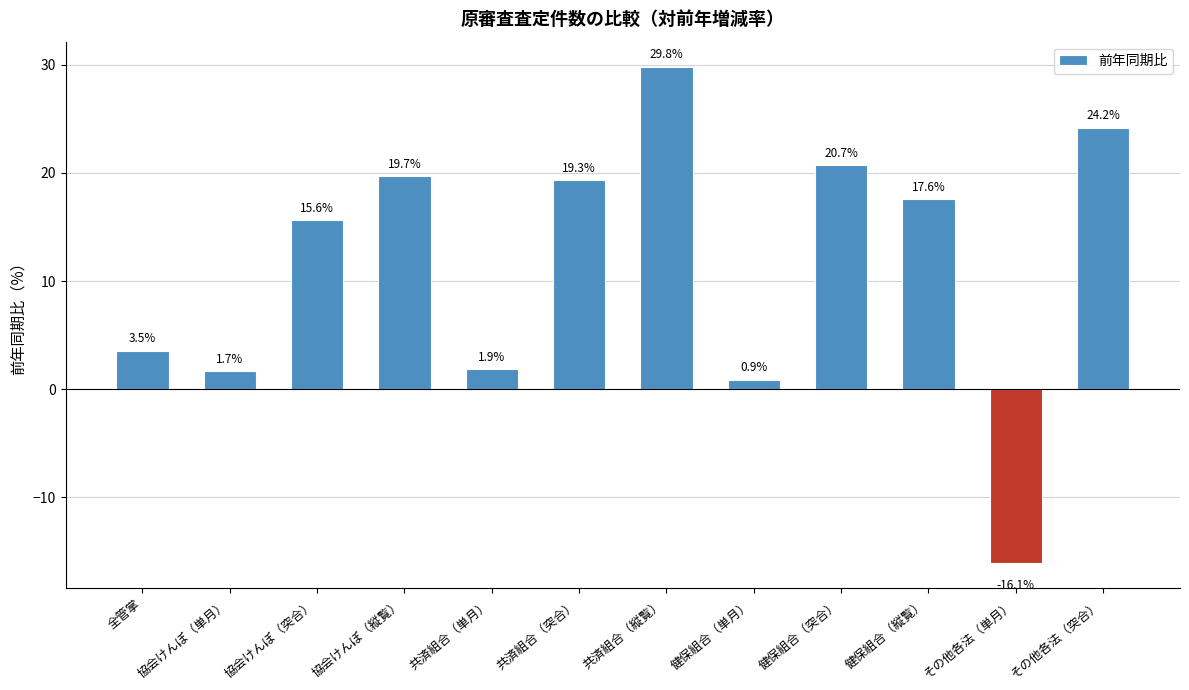

The chart shows a value of 18.1 at 共済組合（縦覧）. True or false?

False